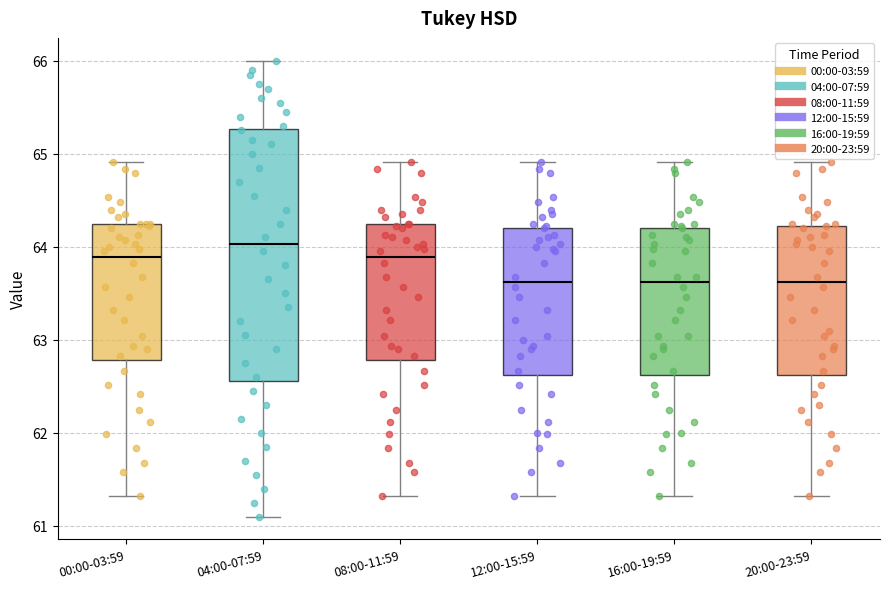

Reading left to right, transcribe this box plot: for each box, give where its median line is, the range the box spans, and where its two whiskers end, as read against the y-axis. The values are not printed on the chart, so give them approximately, as read against the axis.

00:00-03:59: median 63.9, box 62.8 to 64.2, whiskers 61.3 to 64.9
04:00-07:59: median 64.0, box 62.6 to 65.3, whiskers 61.1 to 66.0
08:00-11:59: median 63.9, box 62.8 to 64.2, whiskers 61.3 to 64.9
12:00-15:59: median 63.6, box 62.6 to 64.2, whiskers 61.3 to 64.9
16:00-19:59: median 63.6, box 62.6 to 64.2, whiskers 61.3 to 64.9
20:00-23:59: median 63.6, box 62.6 to 64.2, whiskers 61.3 to 64.9